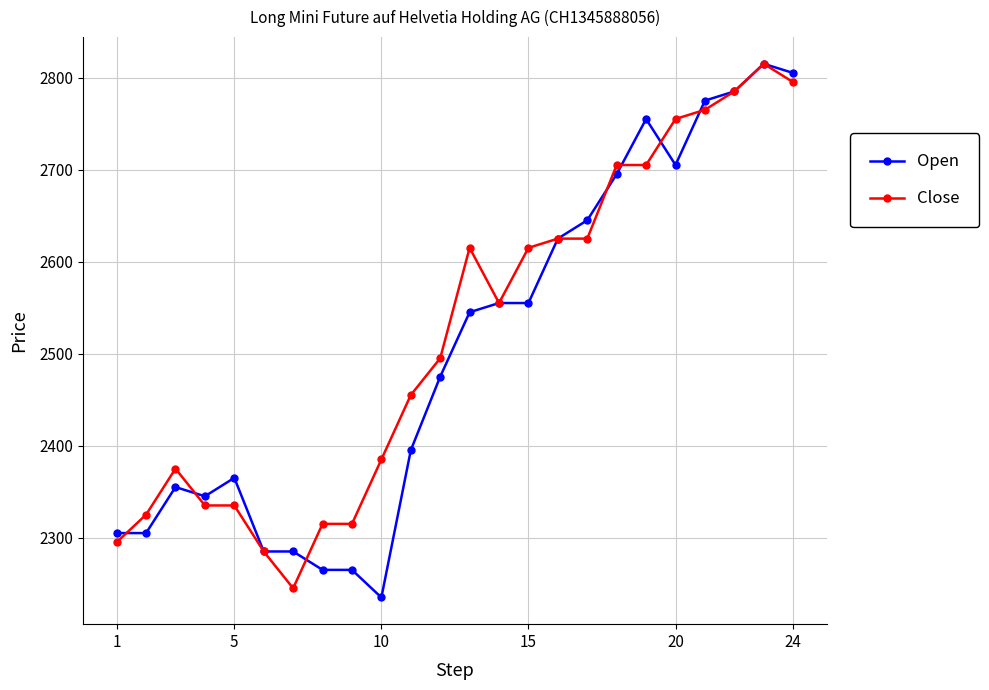

What is the smallest value displayed?

2235